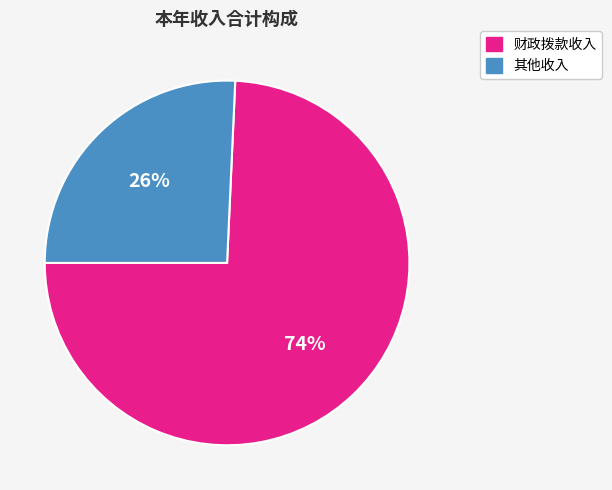

To the nearest percent, what is the combined percentage of 财政拨款收入 and 其他收入?

100%